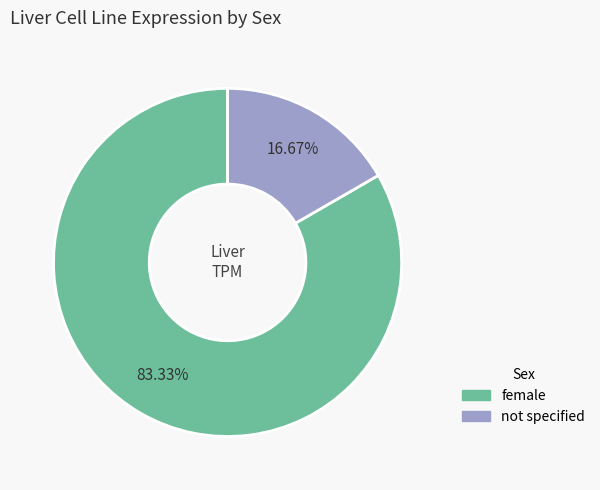

Rank the categories by value from lowest to highest.

not specified, female